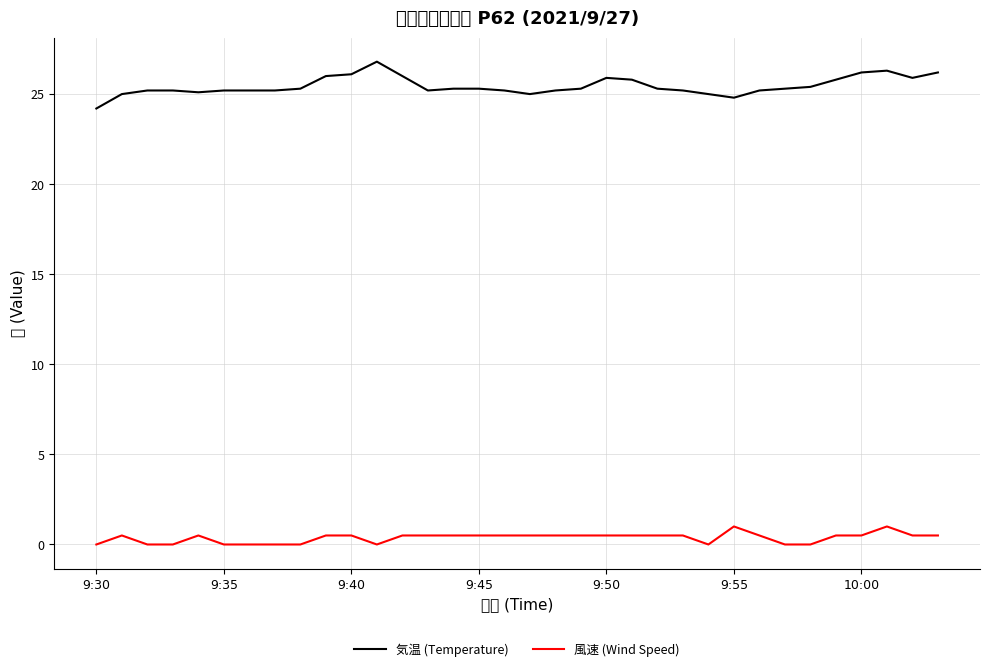

Which series has the widest spread of values?

気温 (Temperature)